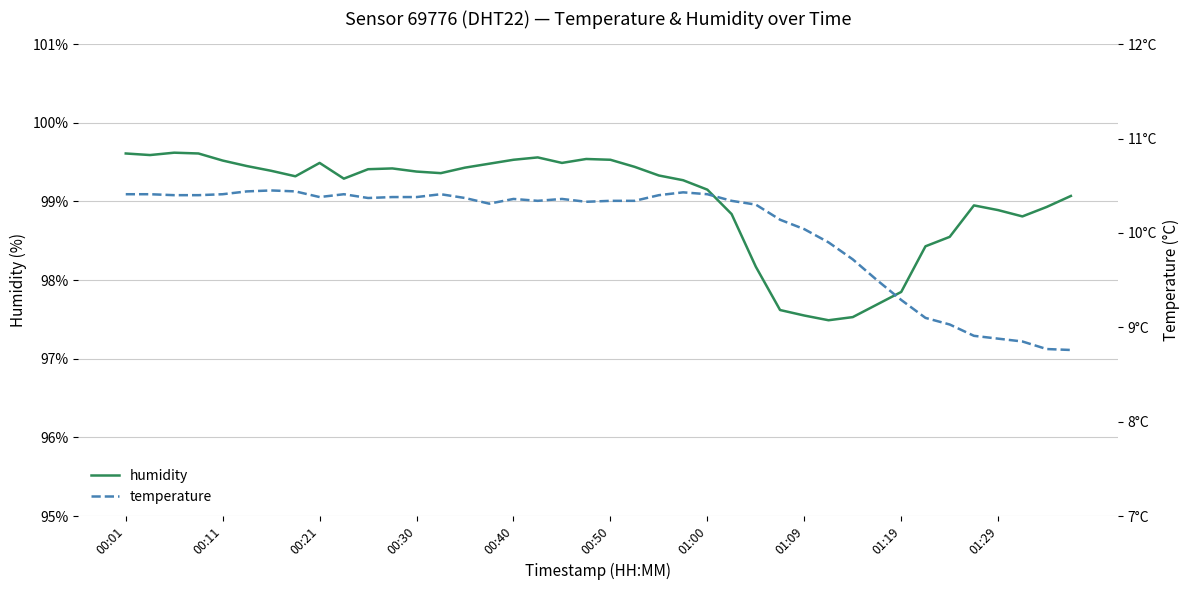

True or false: humidity and temperature intersect in this chart.

False